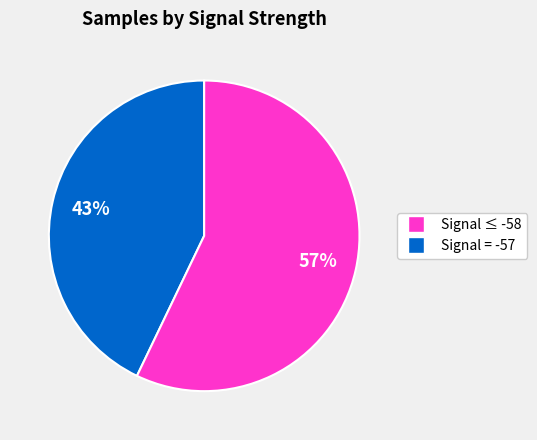

Does any single category account for the majority?

Yes